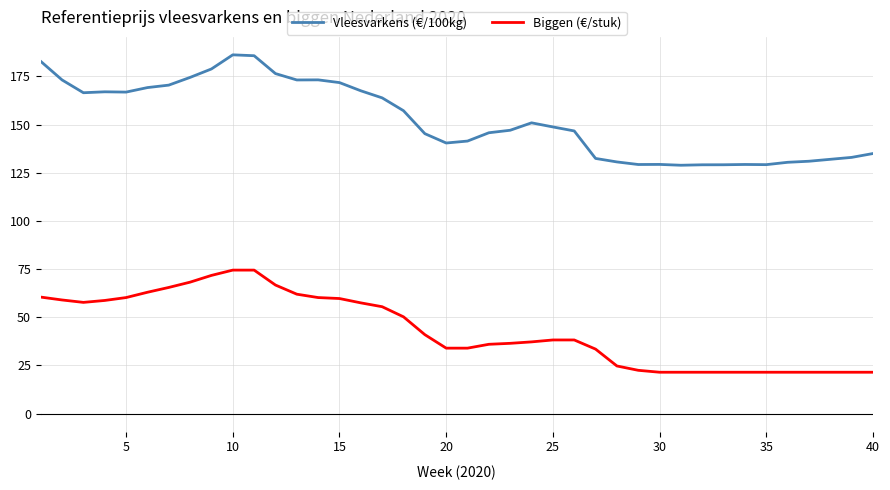

What is the difference between the maximum and minimum values in the Biggen (€/stuk) series?

53.0